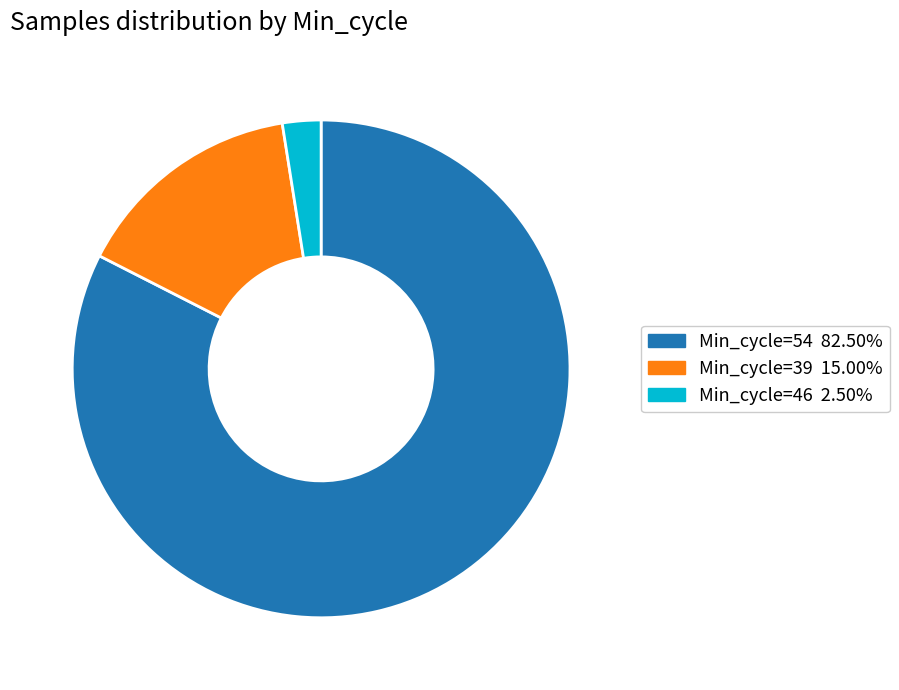

Does any single category account for the majority?

Yes